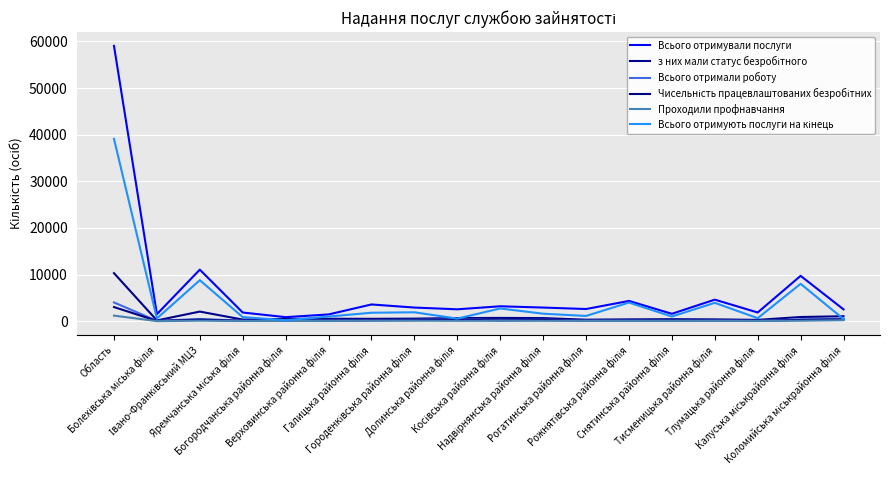

How many lines are shown in the chart?

6